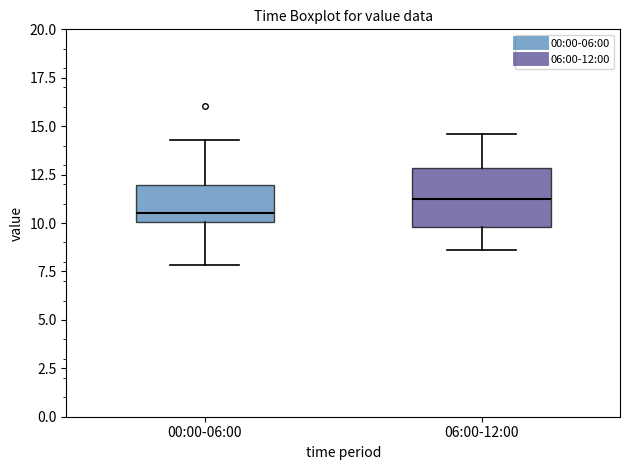

Which box has the highest median line?

06:00-12:00